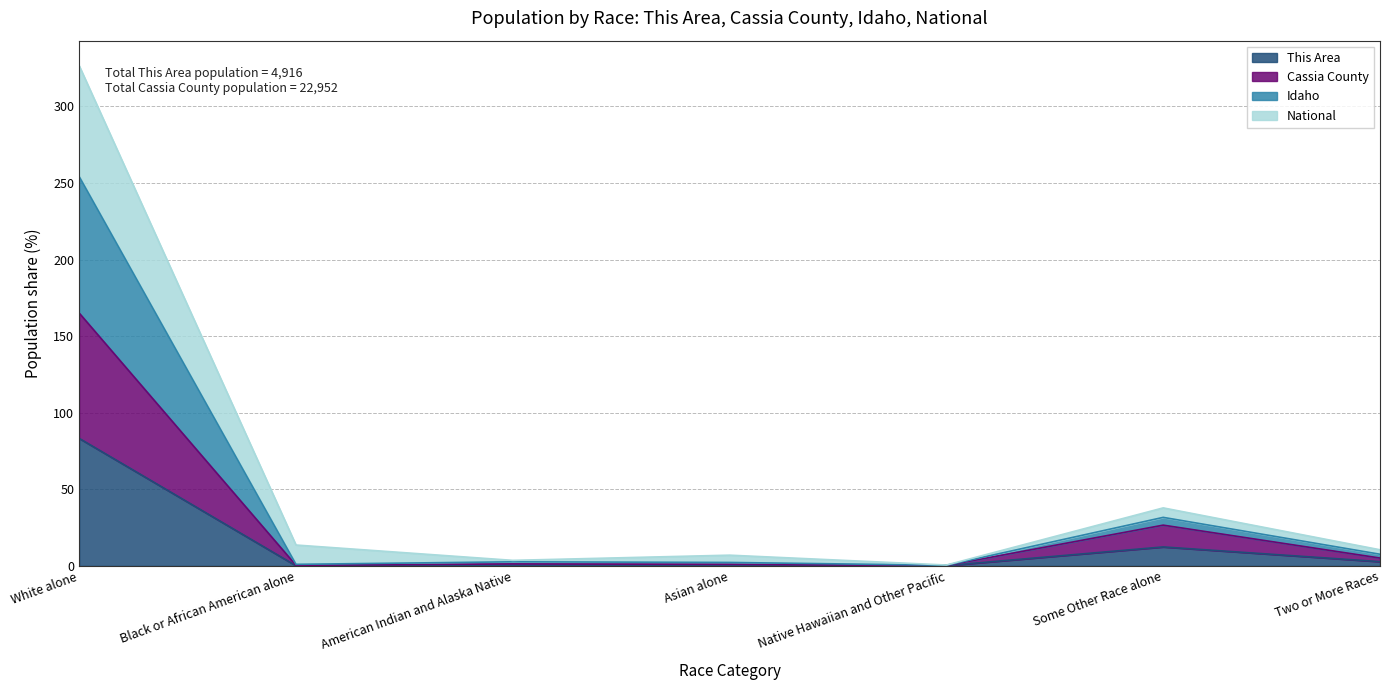

Does the chart display data point markers on the line(s)?

No